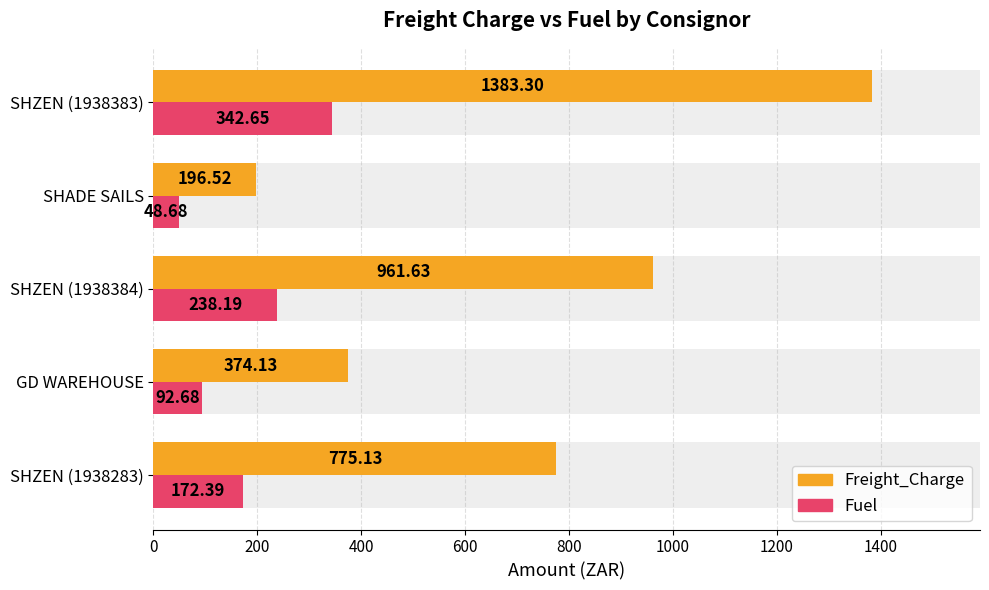

What is the difference between the maximum and minimum values in the Fuel series?

294.0